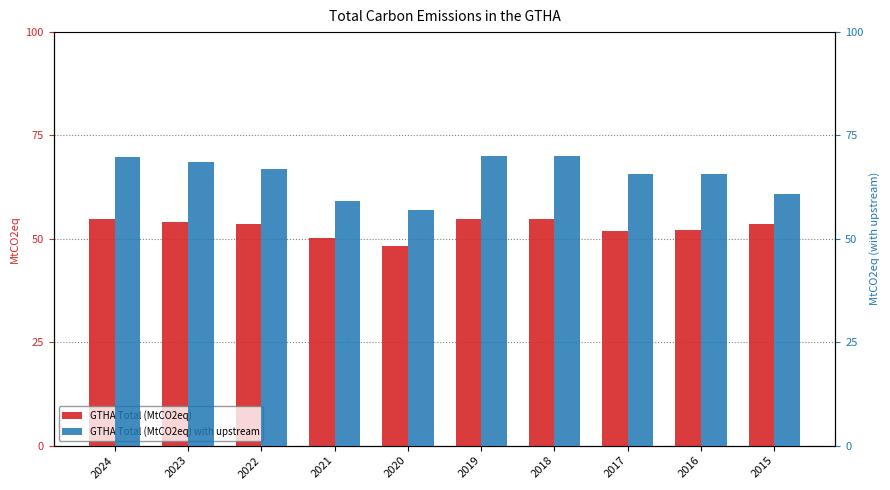

Is the value of GTHA Total (MtCO2eq) with upstream at 2018 greater than the value of GTHA Total (MtCO2eq) at 2023?

Yes